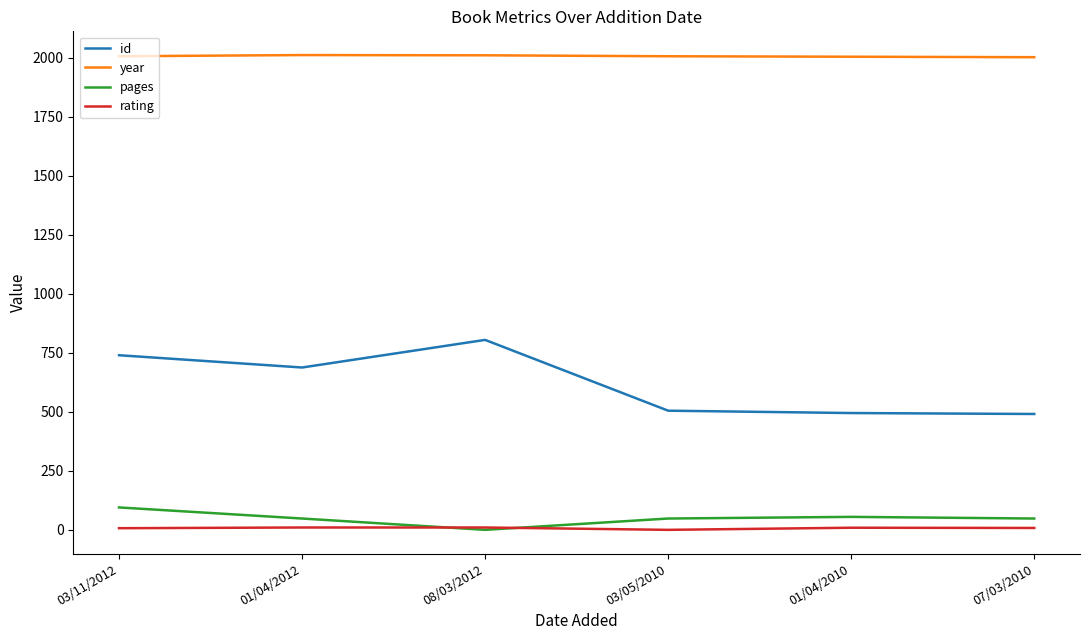

Is it true that year equals 2012 at 01/04/2012?

True